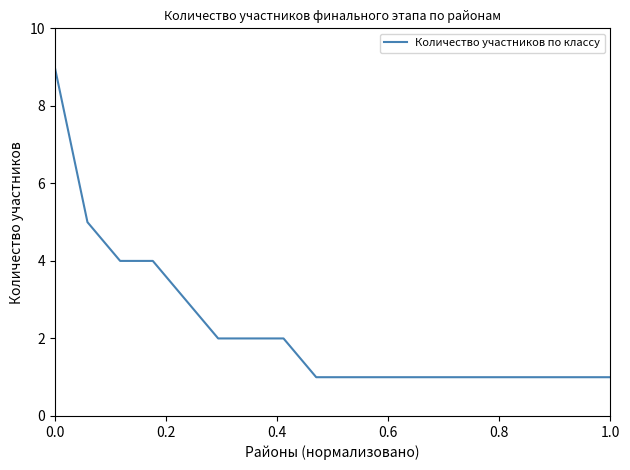

What is the difference between the maximum and minimum values?

8